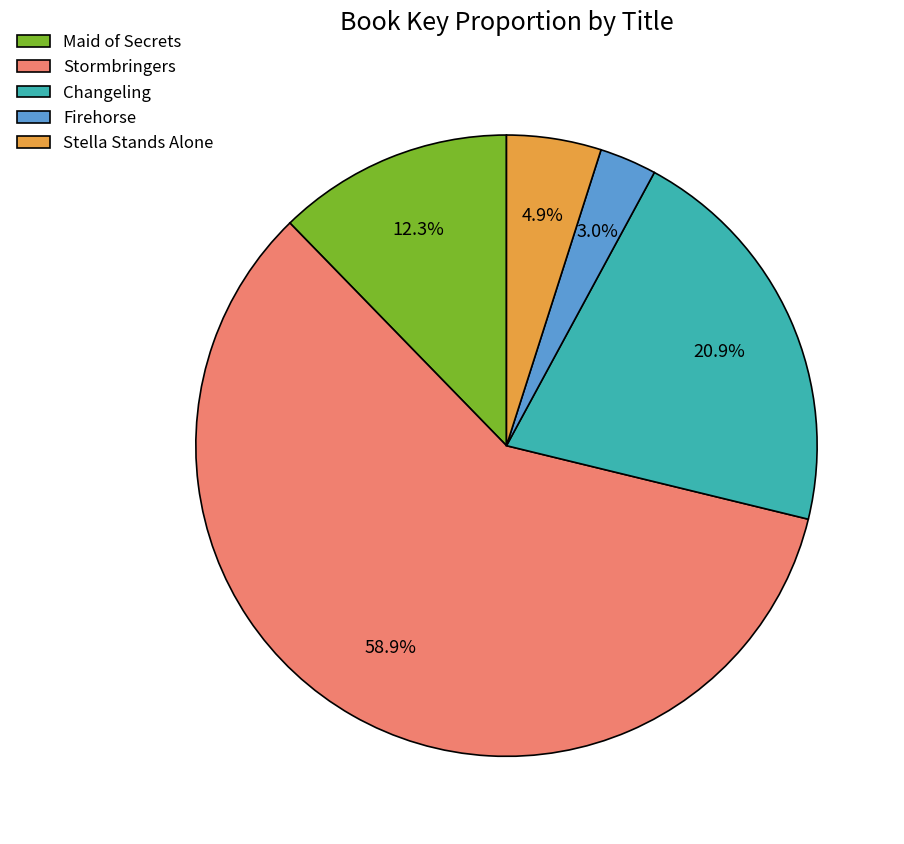

Which slice represents more than half of the pie?

Stormbringers